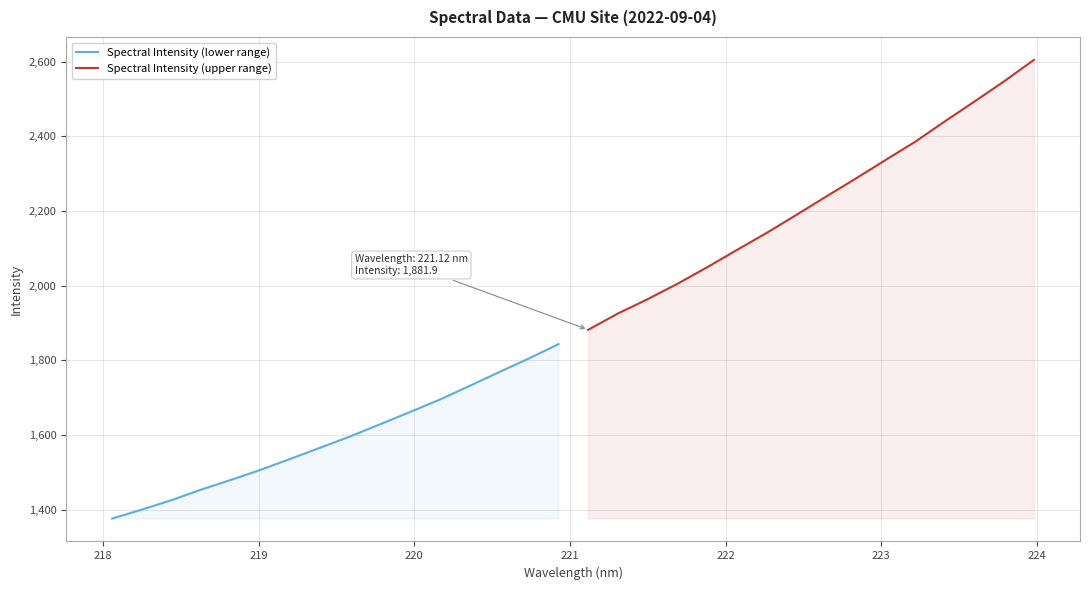

Reading left to right, transcribe all the data shown in this chart.

Spectral Intensity (lower range): 1376.3	1400.3	1425.7	1454.1	1480.1	1507.1	1536.6	1566.3	1596.4	1628.6	1661.5	1694.5	1731.2	1768.3	1804.9	1843.4
Spectral Intensity (upper range): 1881.9	1925.6	1963.9	2005.0	2049.3	2095.6	2141.2	2189.4	2238.5	2286.9	2336.4	2385.4	2440.1	2493.3	2547.6	2604.8